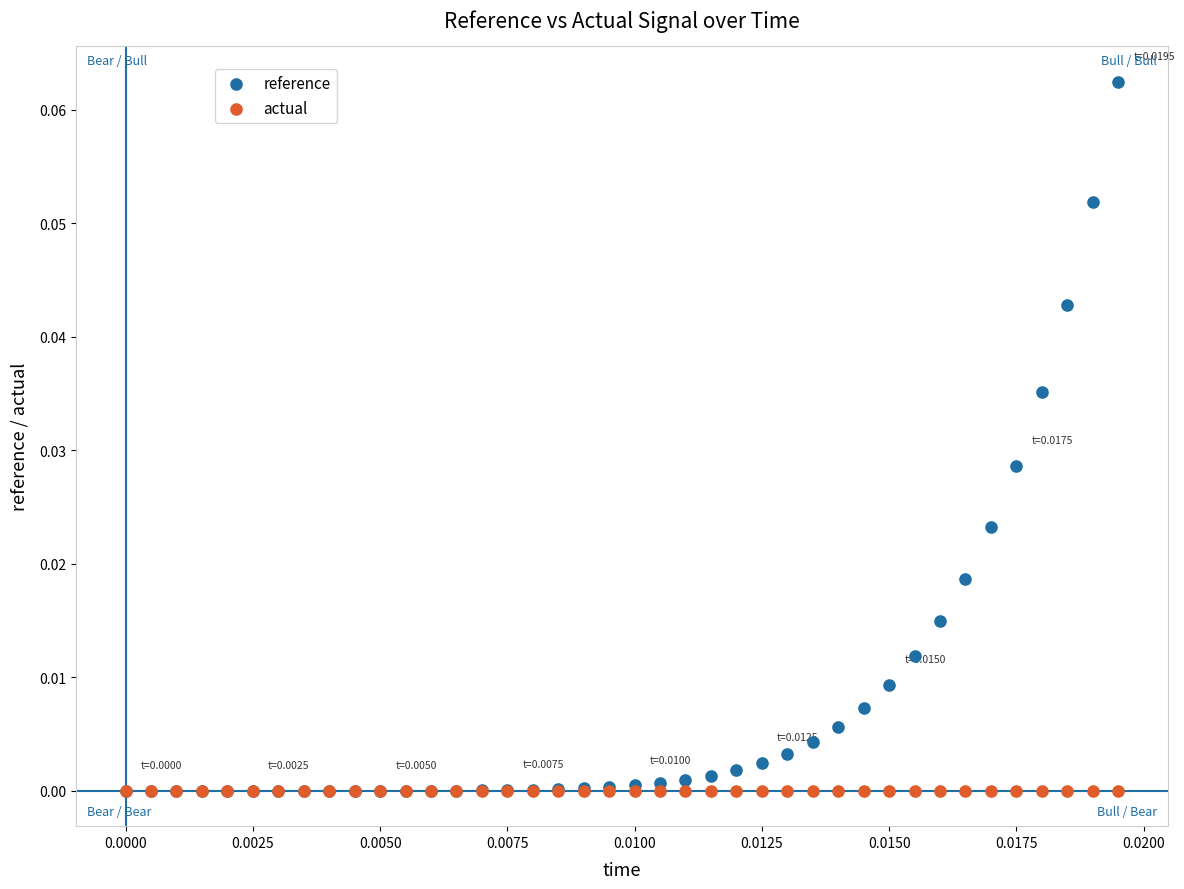

Which series has the largest Y range (max minus min)?

reference